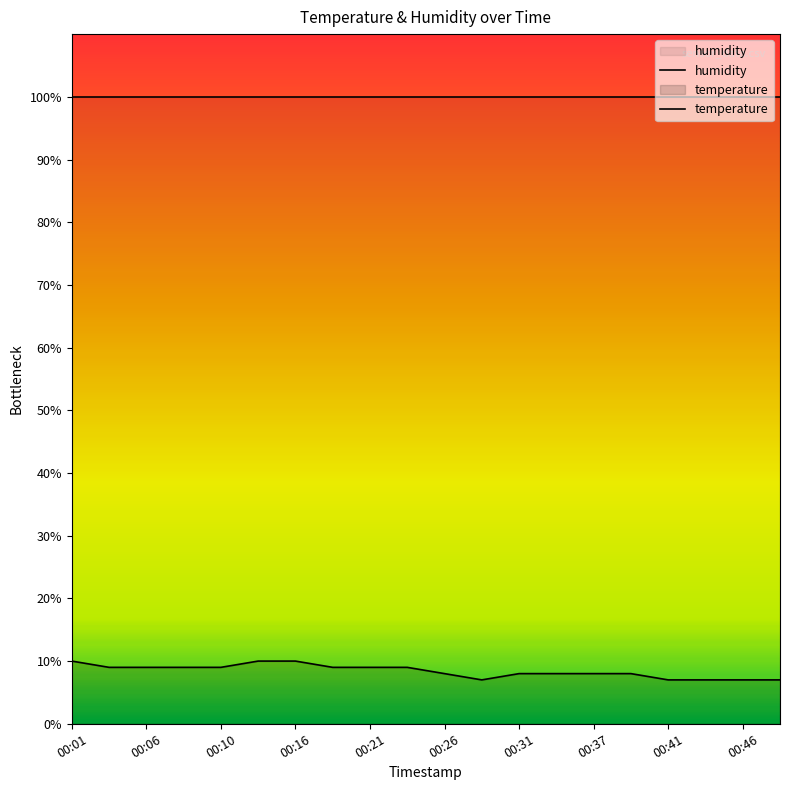

What is the sum of all humidity values?

1998.0